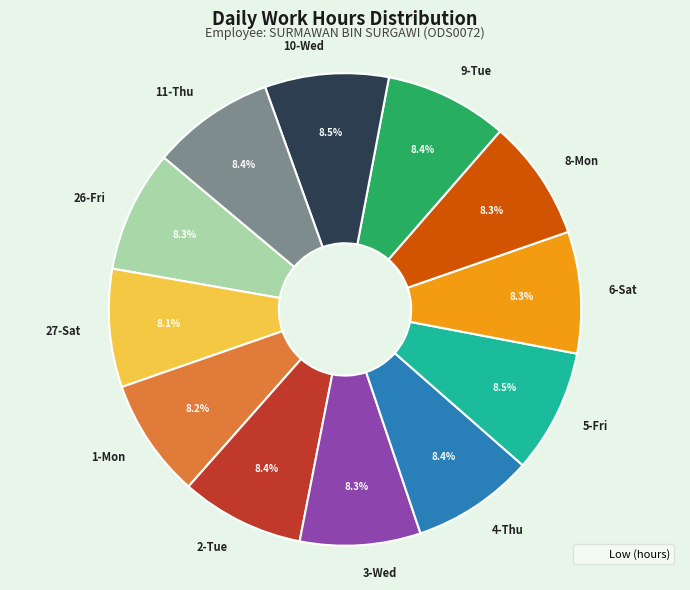

Does 3-Wed represent more than half of the total?

No